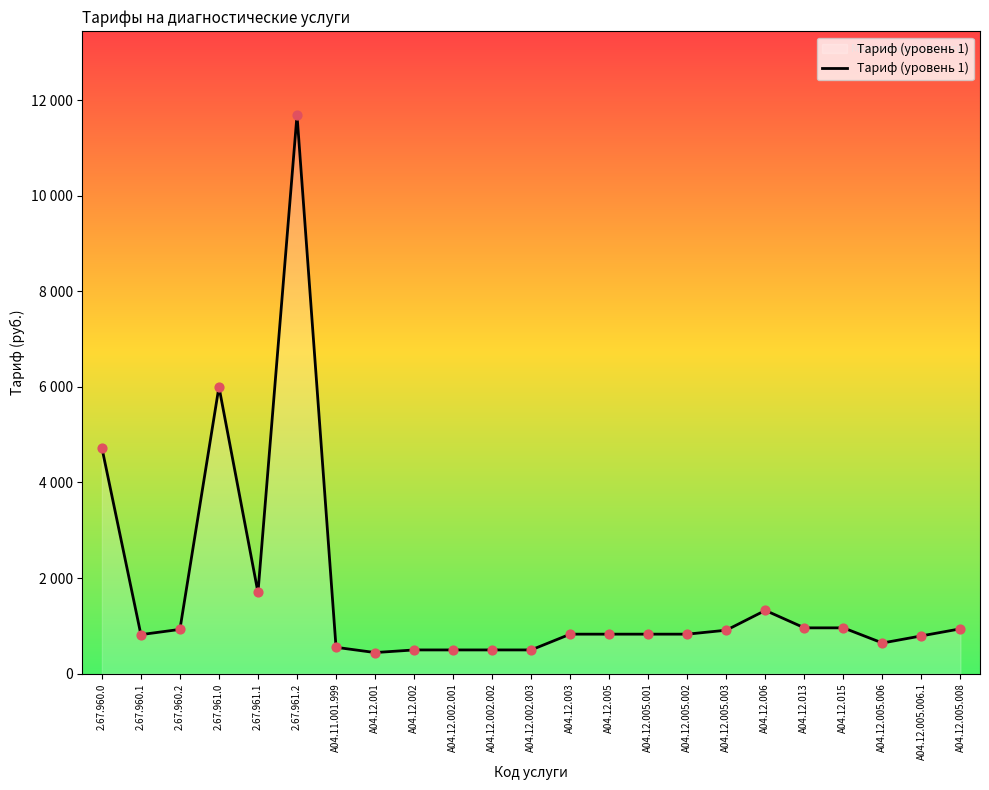

Which has a higher value, 2.67.961.2 or 2.67.960.0?

2.67.961.2